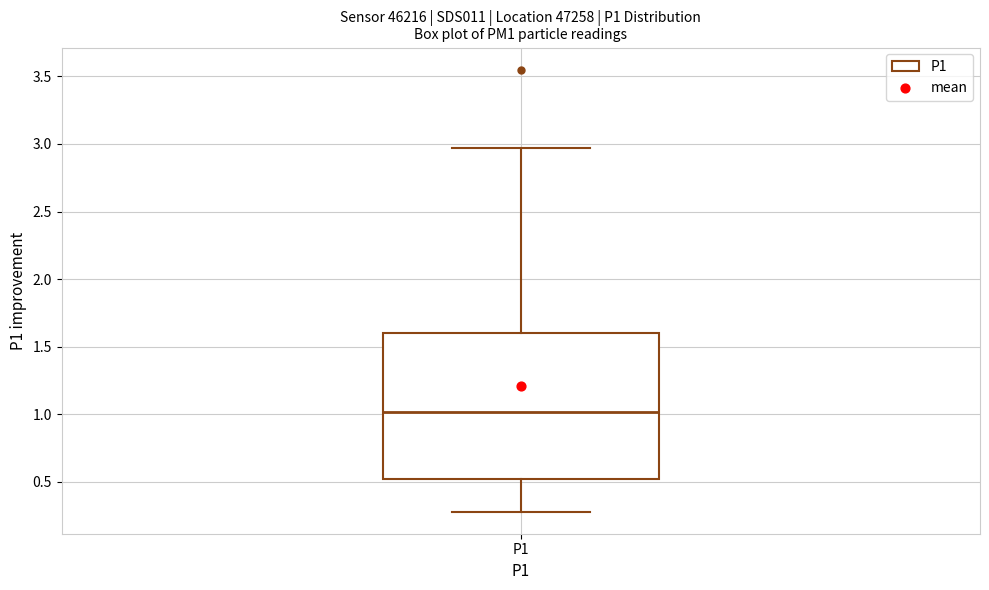

Transcribe this box plot: give where the median line is, the range the box spans, and where the two whiskers end, as read against the y-axis. The values are not printed on the chart, so give them approximately, as read against the axis.

median 1.00, box 0.50 to 1.60, whiskers 0.30 to 2.95